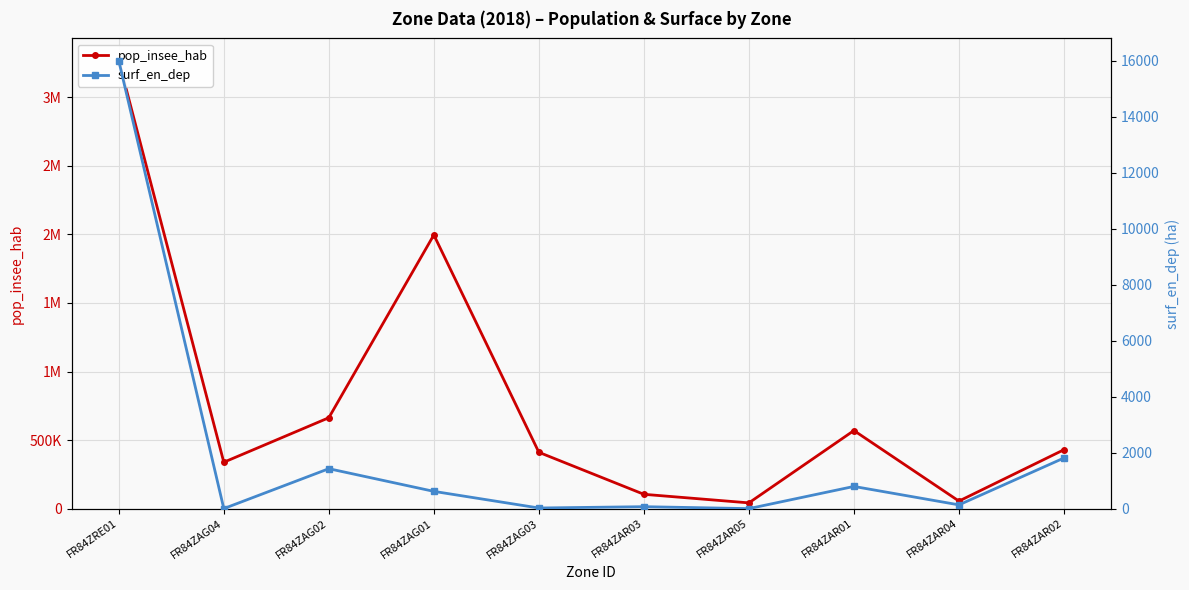

What is the difference between the maximum and minimum values in the pop_insee_hab series?

3226830